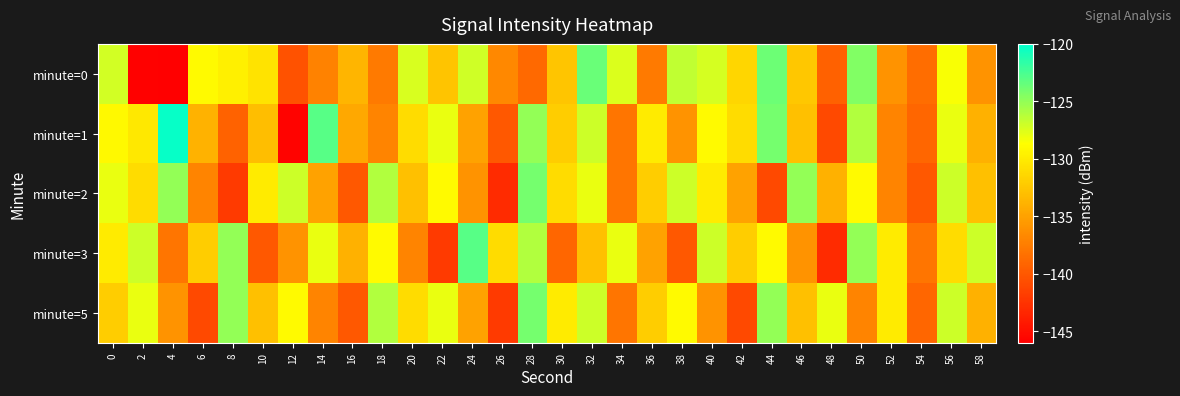

Rank the series by their maximum value, from lowest to highest.

minute=2, minute=5, minute=0, minute=3, minute=1